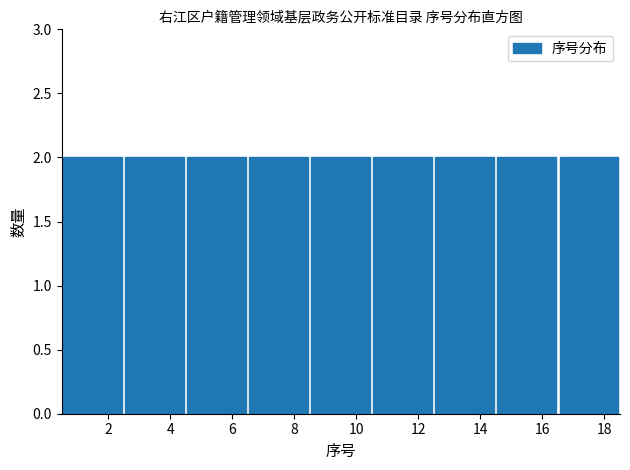

What is the height of the bar covering 16.5 to 18.5 on the x-axis? The values are not printed on the chart, so give them approximately, as read against the axis.

2